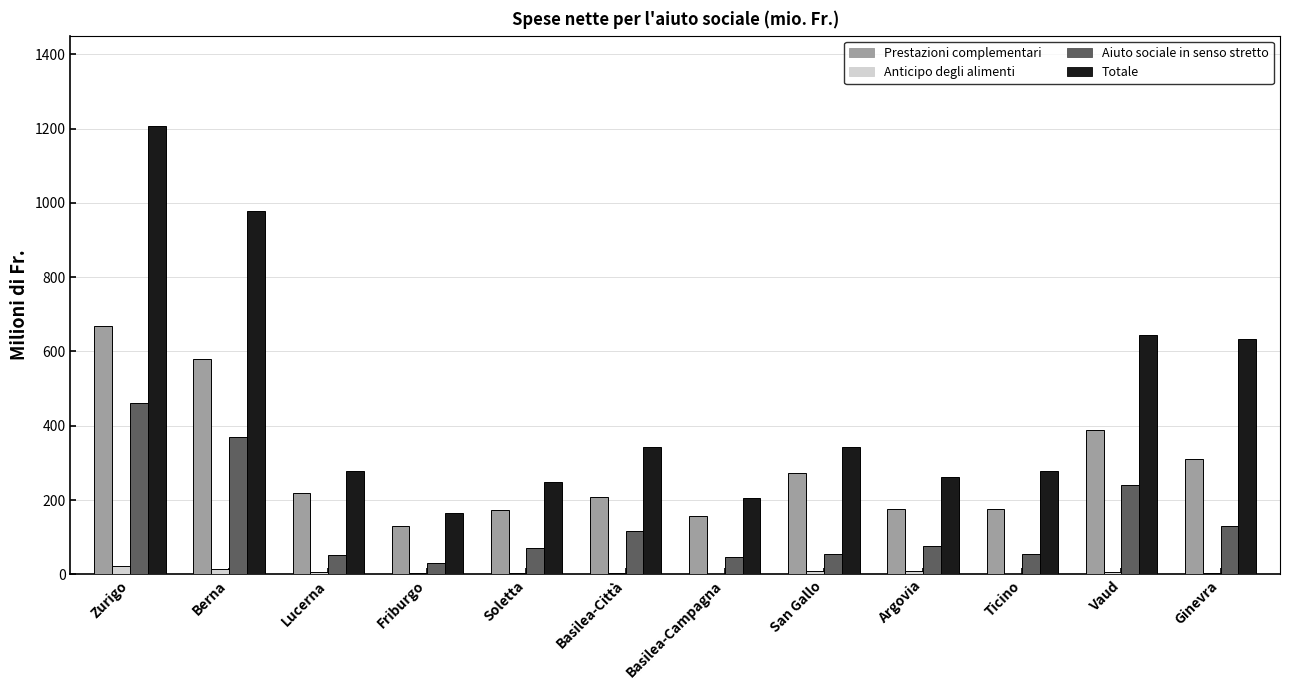

At which category is the sum across all series the highest?

Zurigo